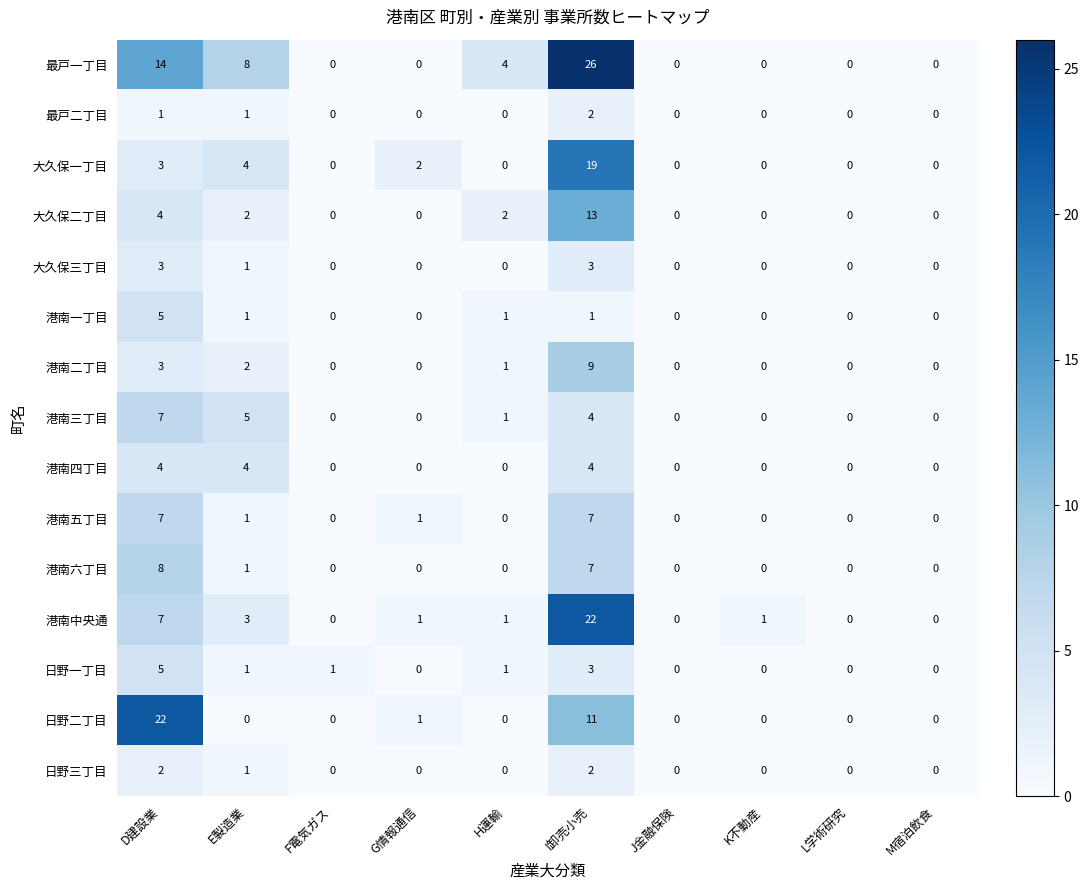

The 港南一丁目 series shows 2 at D建設業. True or false?

False